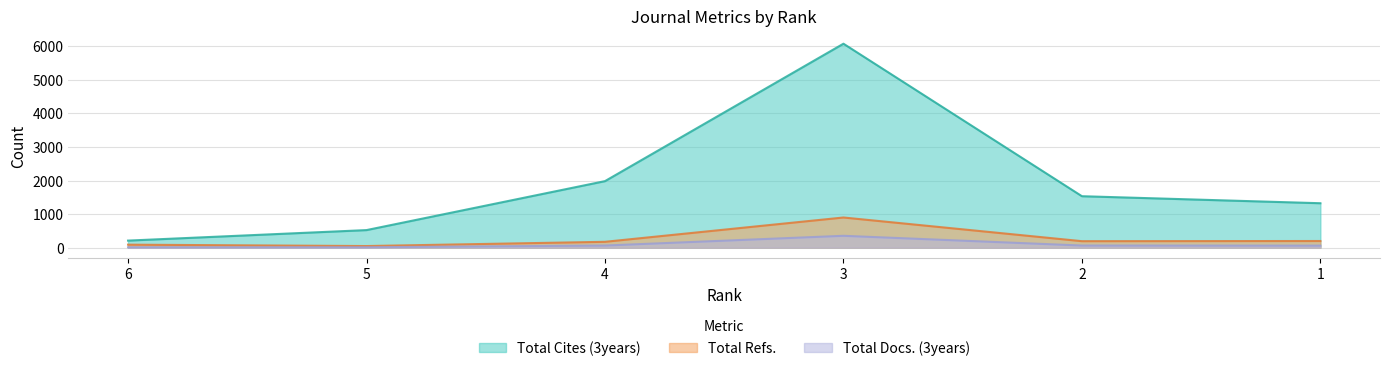

Reading right to left, transcribe all the data shown in this chart.

Total Docs. (3years): 1=61	2=64	3=354	4=64	5=13	6=12
Total Refs.: 1=199	2=194	3=899	4=175	5=49	6=90
Total Cites (3years): 1=1324	2=1533	3=6074	4=1982	5=524	6=211